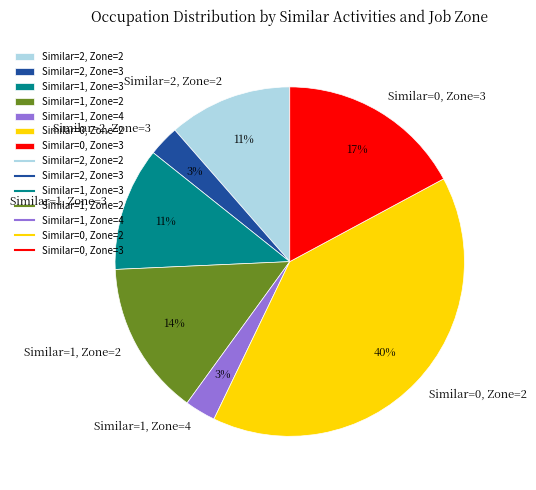

To the nearest percent, what is the average slice percentage?

14%